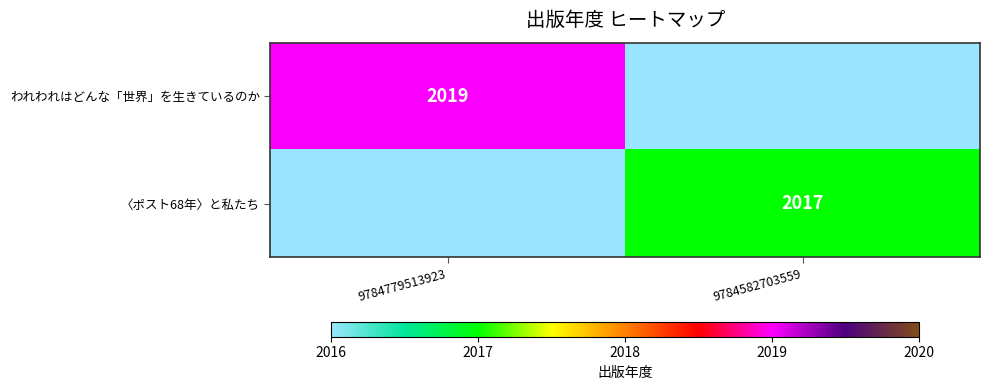

The value of 〈ポスト68年〉と私たち at 9784582703559 is 2017. True or false?

True